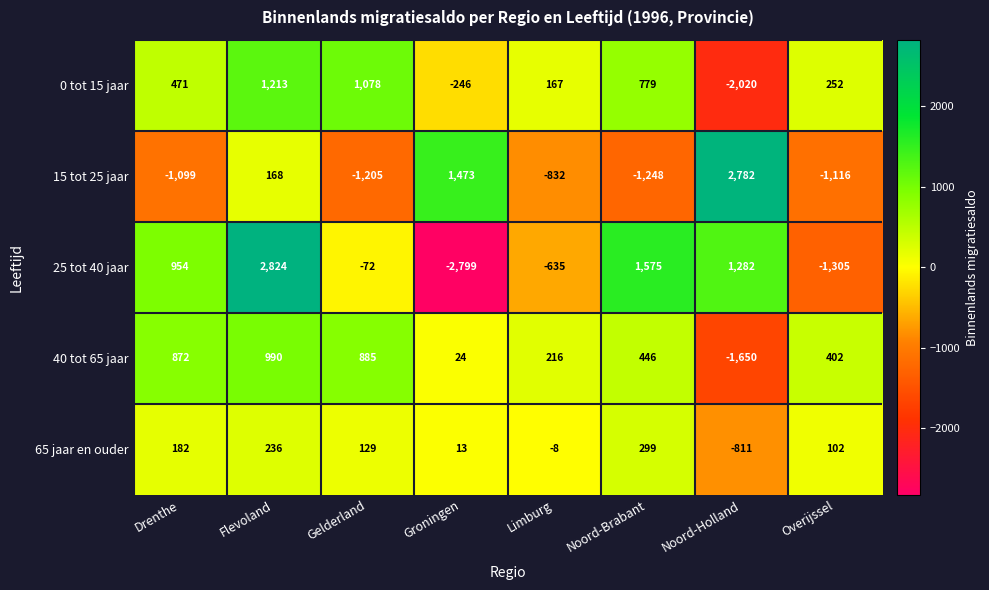

Where is 25 tot 40 jaar nearest to the value 12?

Gelderland